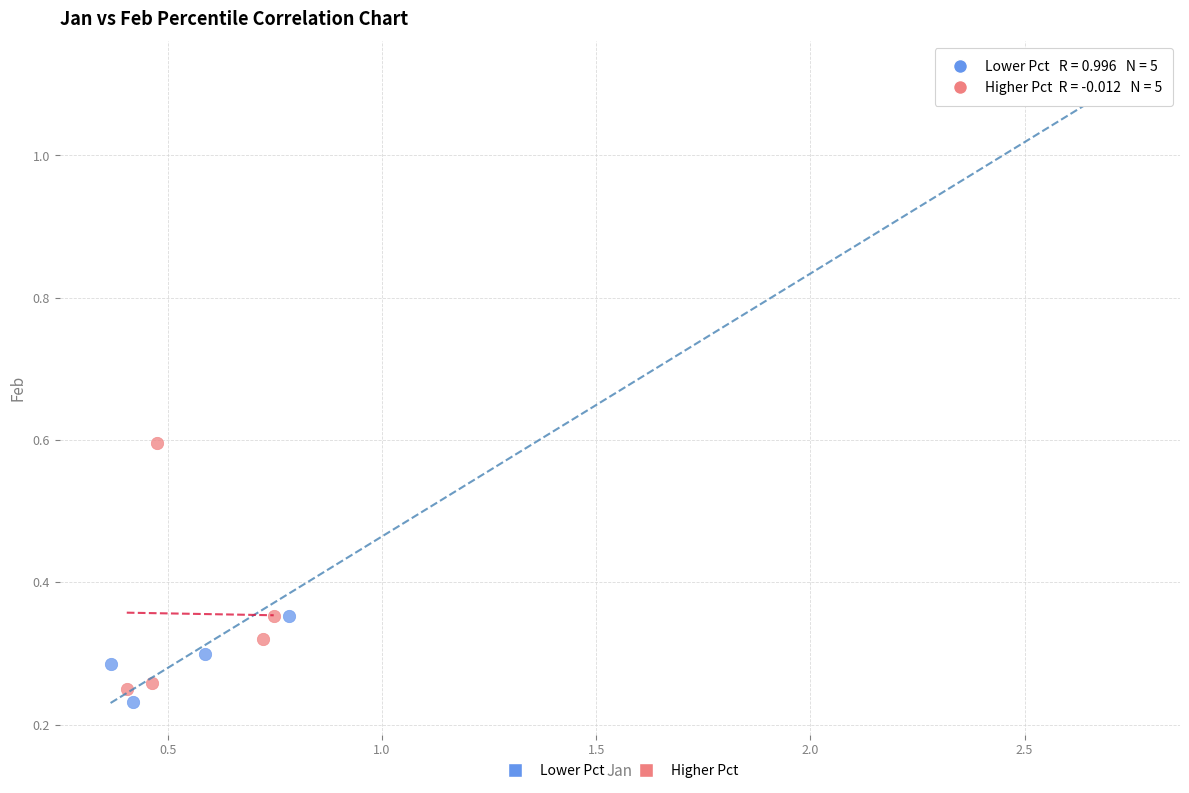

What are all the series names shown in the legend?

Lower Pct, Higher Pct